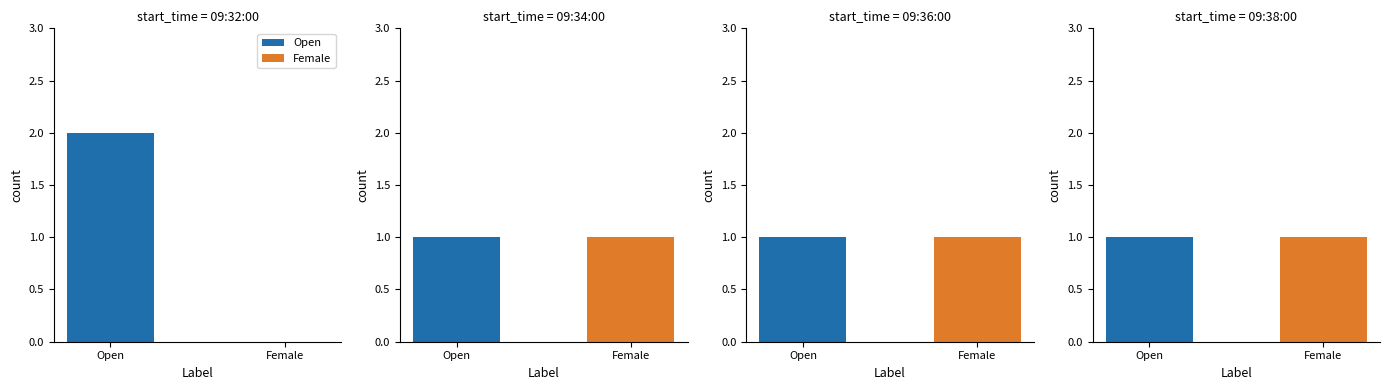

What is the label of the 2nd bar from the left?

09:34:00